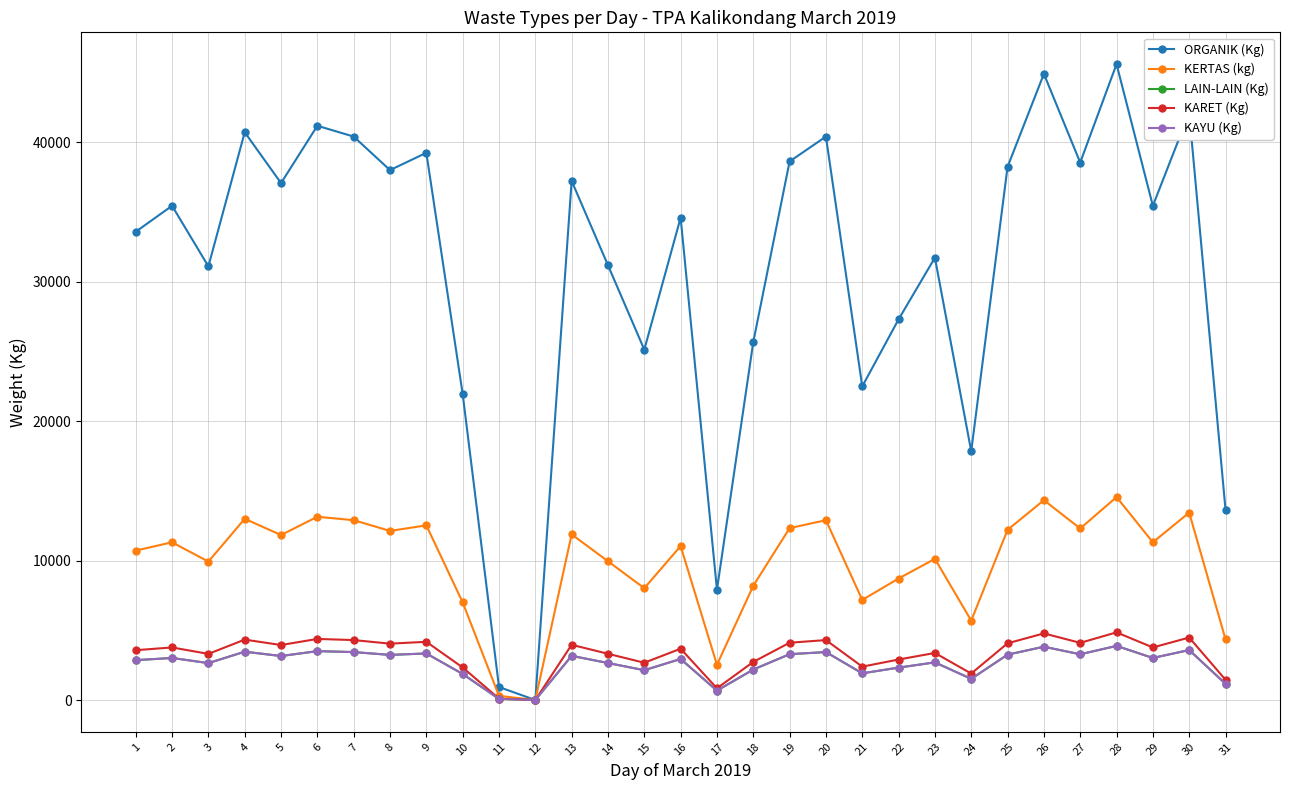

Does the chart have visible grid lines?

Yes